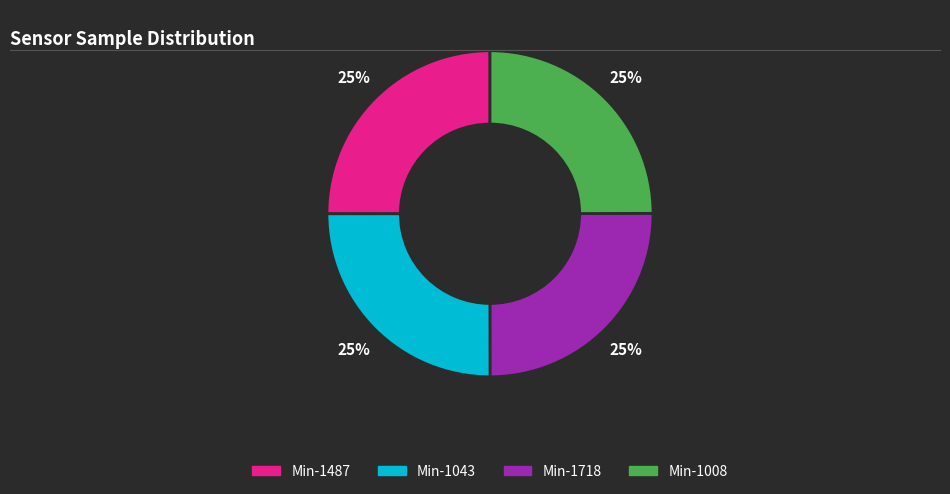

Does any single category account for the majority?

No